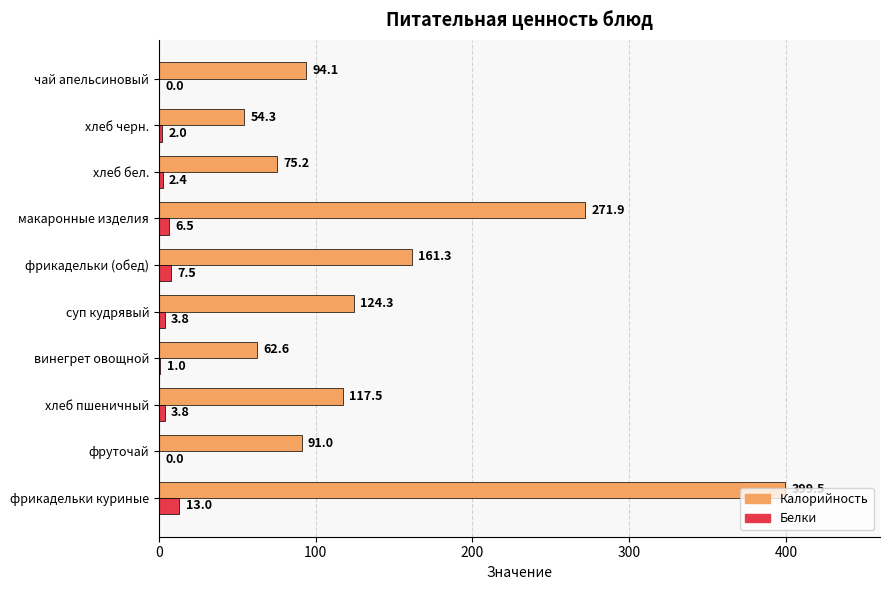

How many data points in Калорийность are above 117?

5